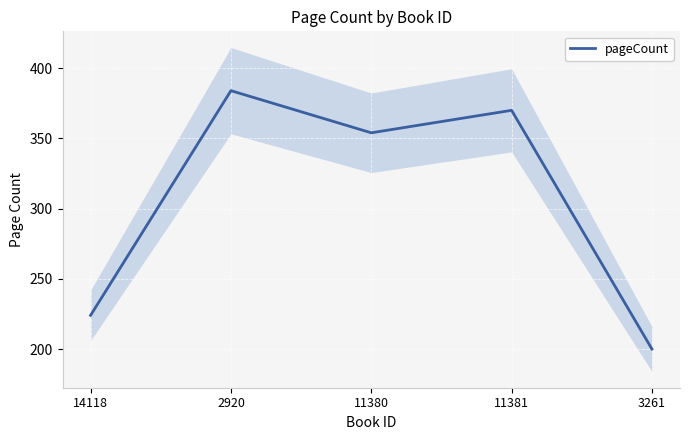

The value at 11381 is 370. True or false?

True